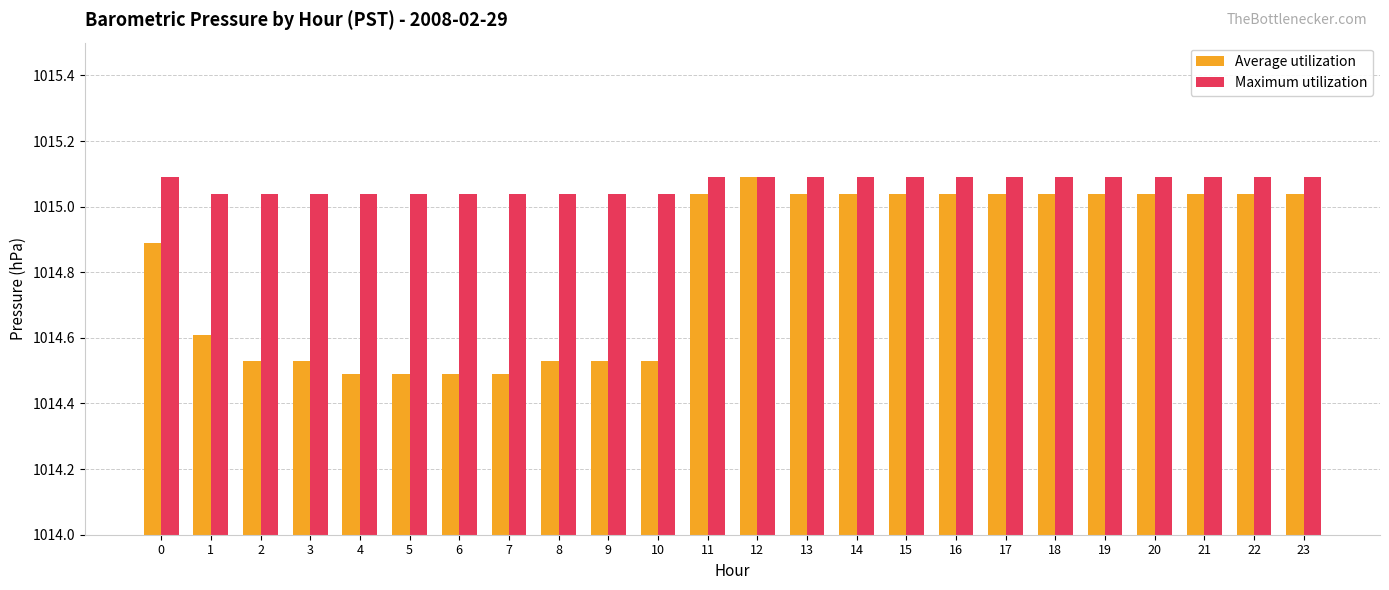

What is the average value of the Maximum utilization series?

1015.1